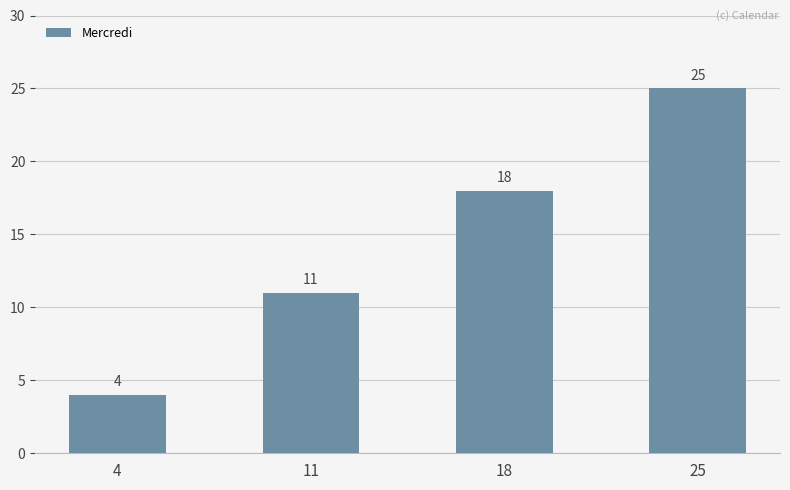

What is the sum of all values?

58